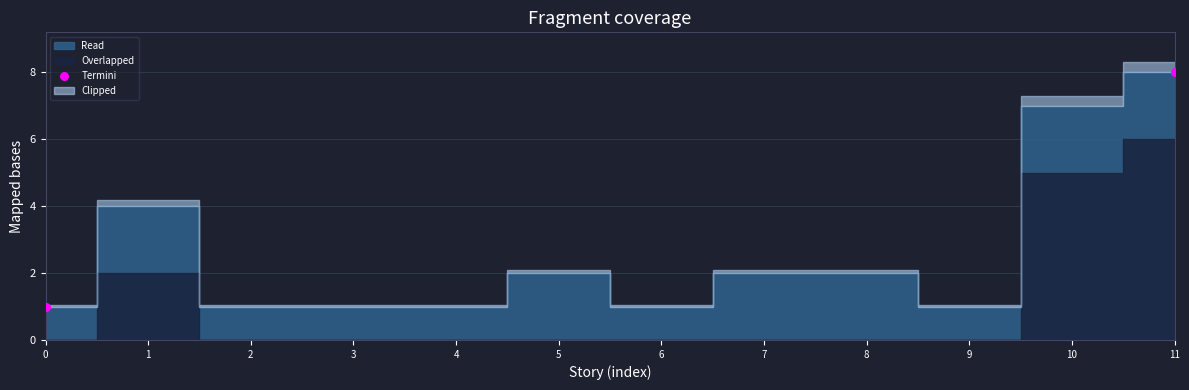

What is the range of X values (max minus min)?

11